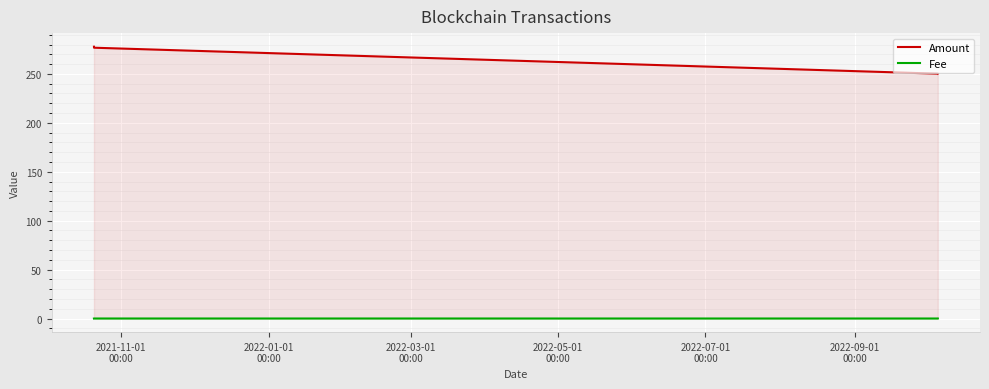

True or false: Amount and Fee cross at least once.

False